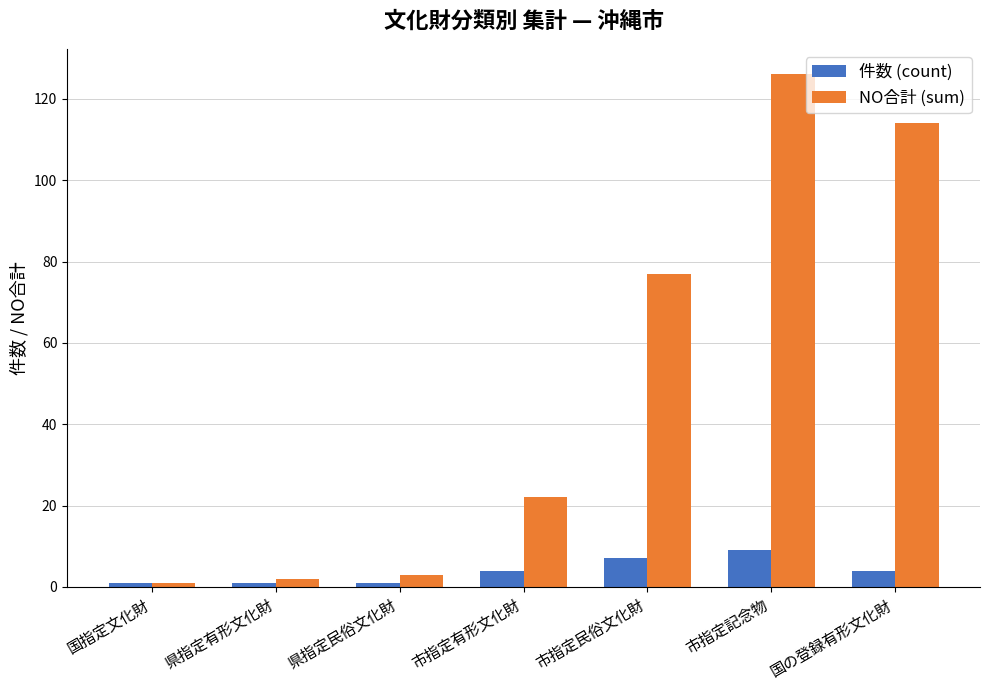

List the series in order of their overall mean, lowest first.

件数 (count), NO合計 (sum)